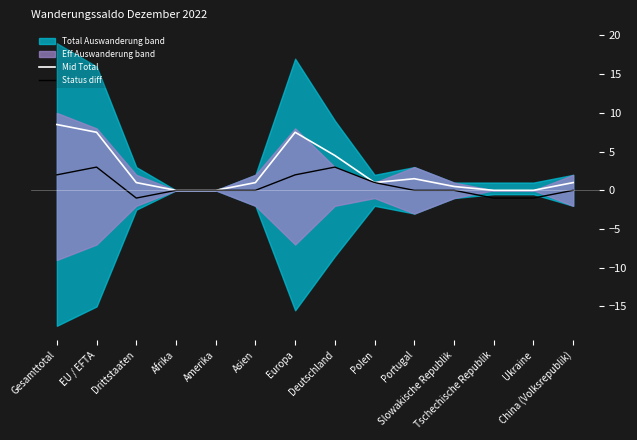

Reading left to right, transcribe all the data shown in this chart.

Mid Total: 8.5	7.5	1.0	0.0	0.0	1.0	7.5	4.5	1.0	1.5	0.5	0.0	0.0	1.0
Status diff: 2.0	3.0	-1.0	0.0	0.0	0.0	2.0	3.0	1.0	0.0	0.0	-1.0	-1.0	0.0